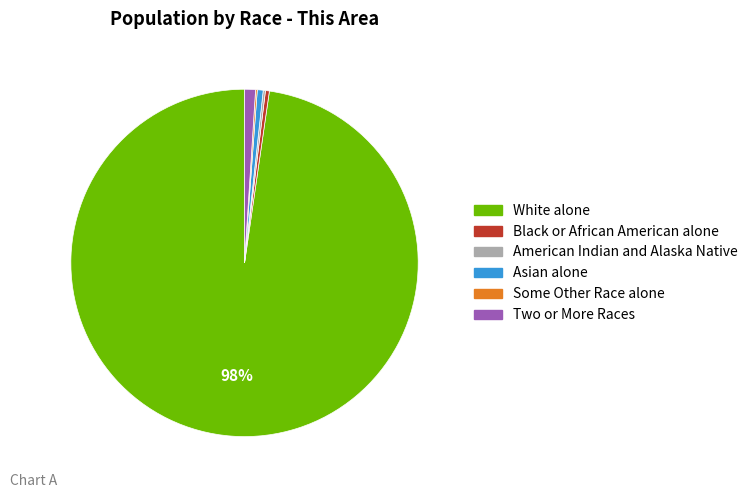

Does White alone represent more than half of the total?

Yes